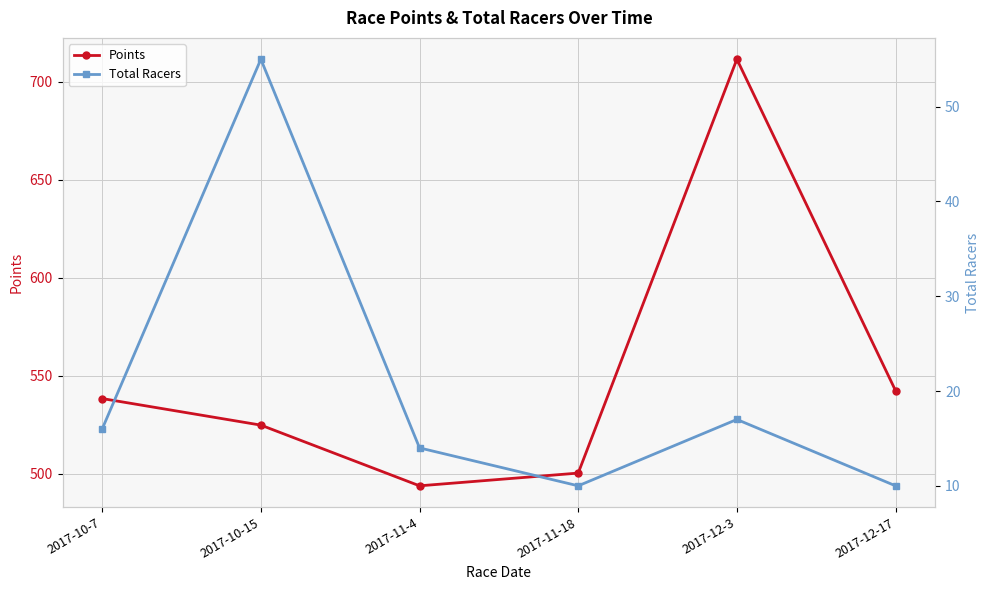

What is the total value across all series at 2017-10-15?

579.8